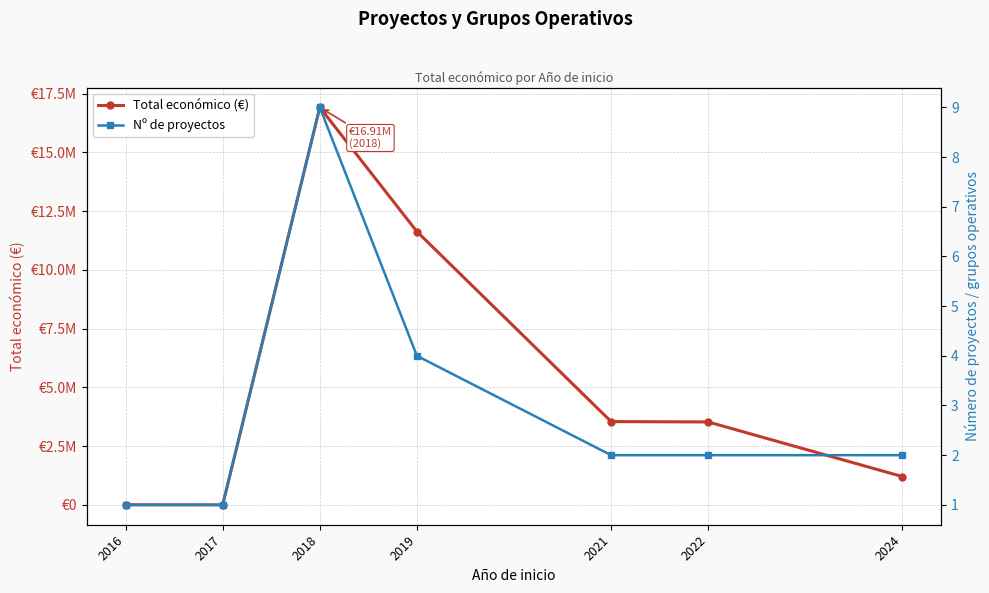

How many series are shown in this chart?

2